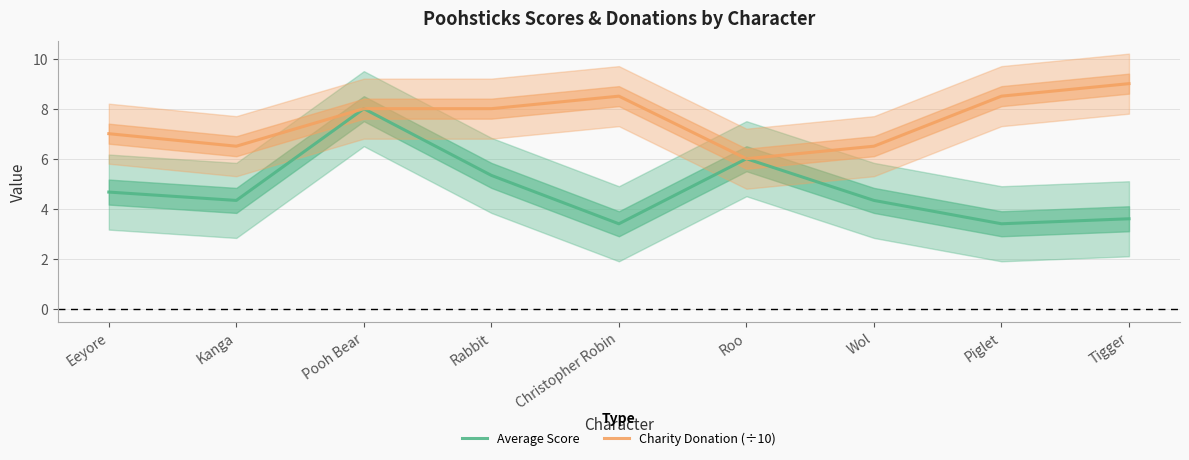

What is the total value across all series at Wol?

10.8